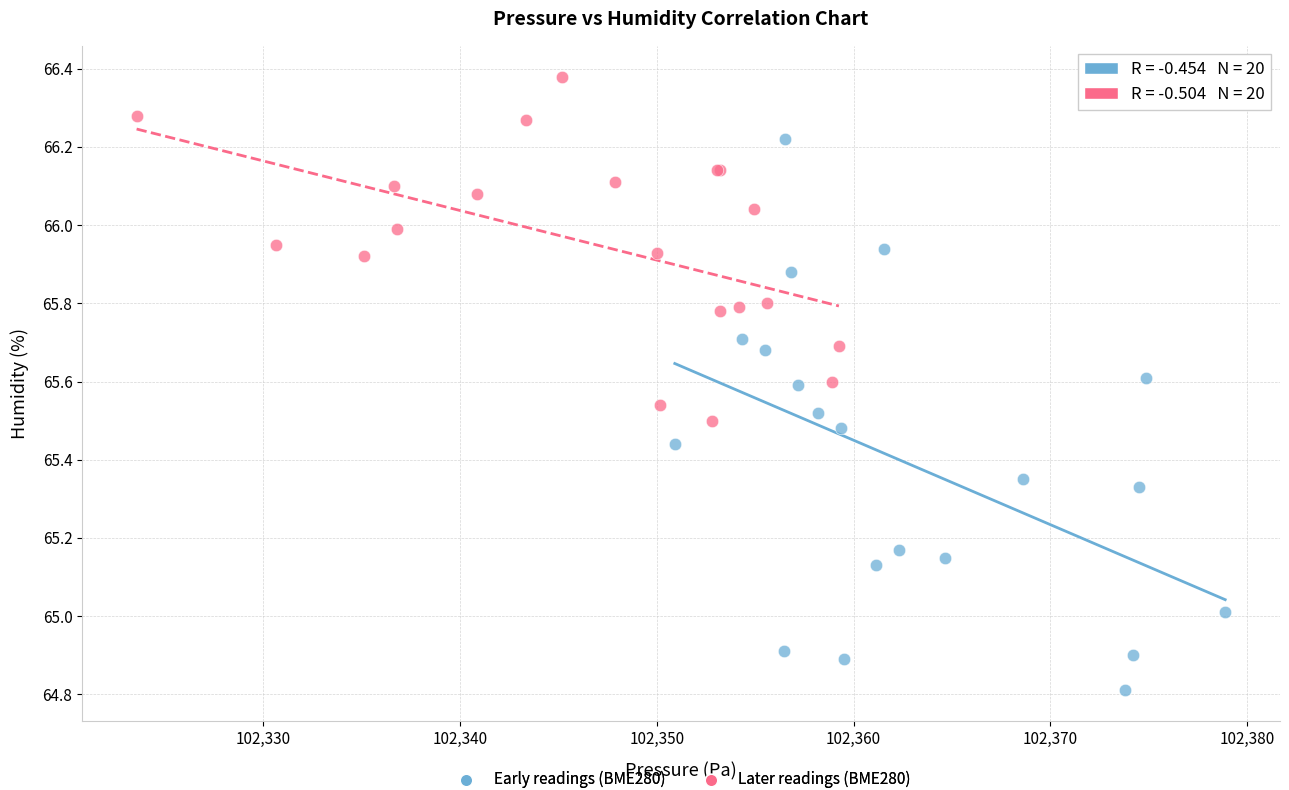

Which series reaches the maximum Y coordinate?

Later readings (BME280)